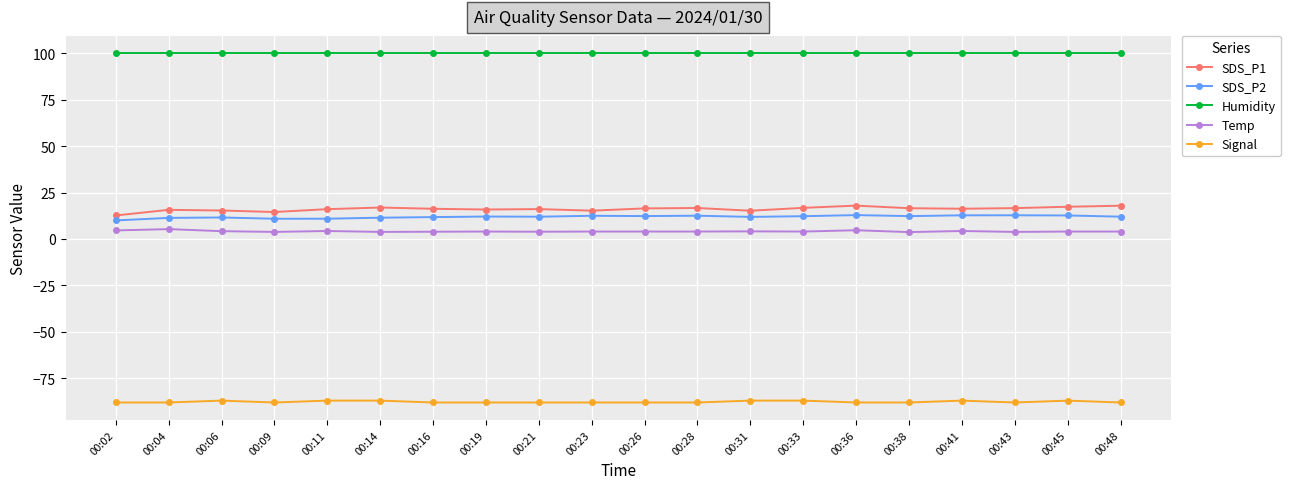

What is the approximate value of SDS_P1 at 00:28?

16.7